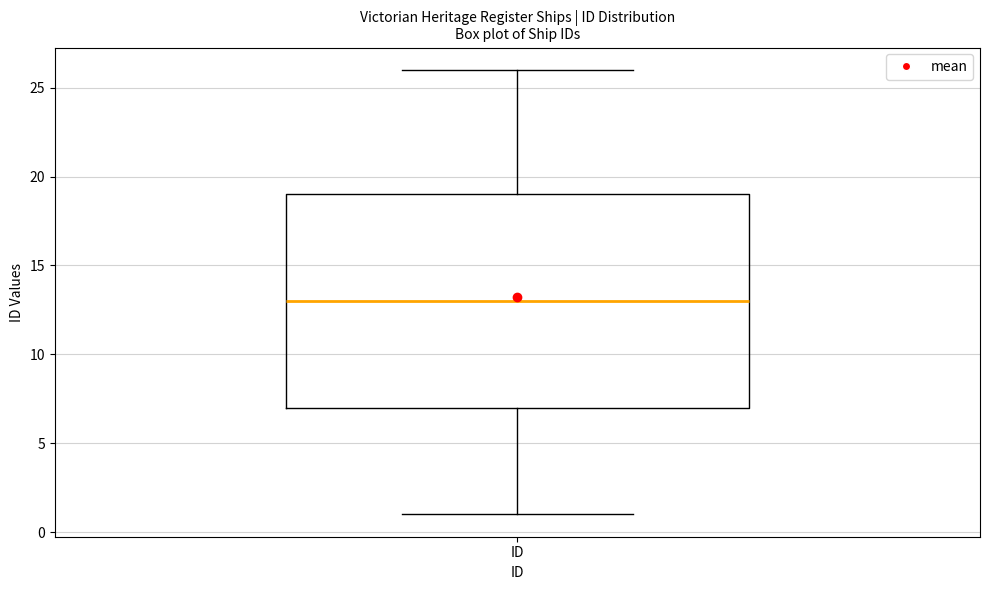

Read this box plot against the y-axis: the position of the median line, the range covered by the box, and the ends of both whiskers. The values are not printed on the chart, so give them approximately, as read against the axis.

median 13, box 7 to 19, whiskers 1 to 26